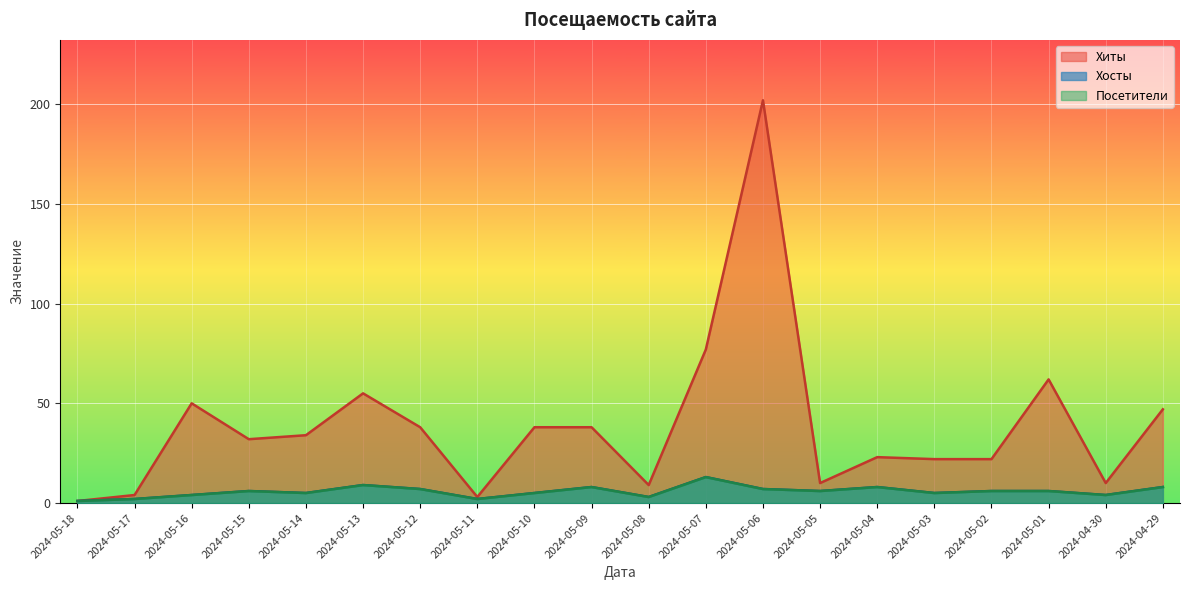

Which series changed the most between 2024-05-14 and 2024-05-03?

Хиты